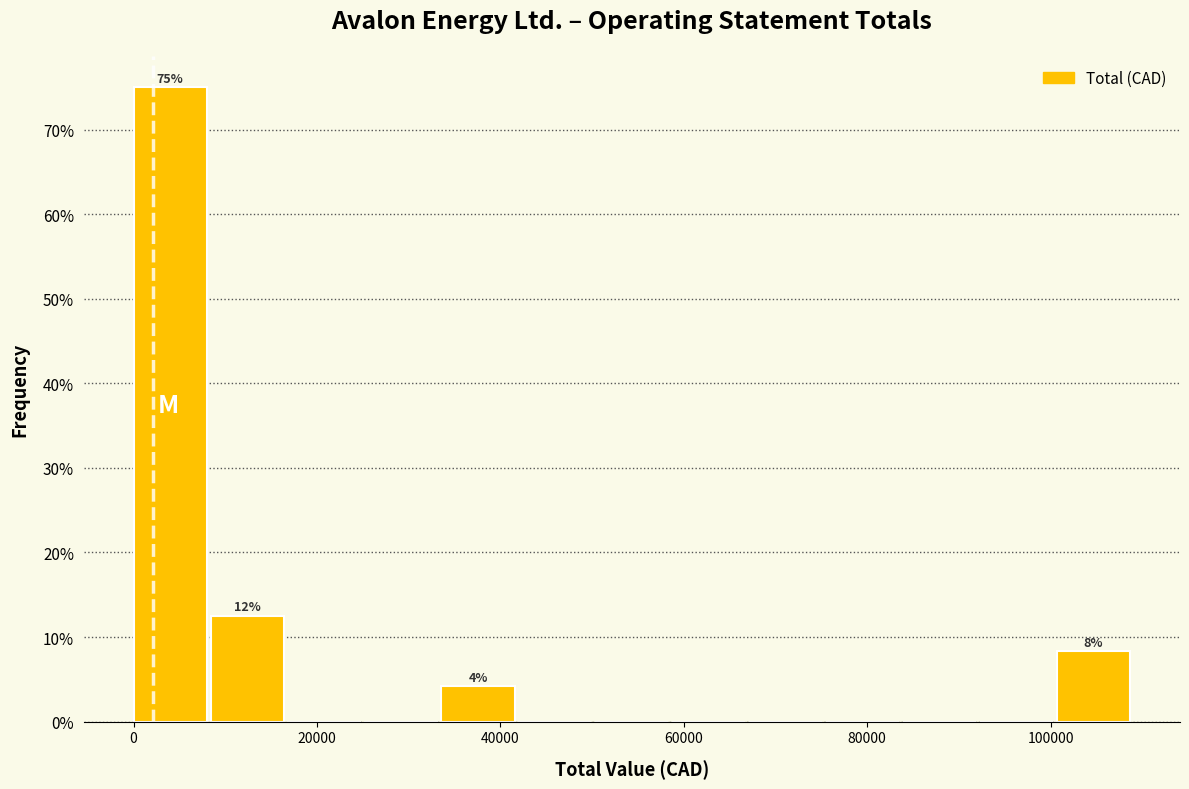

Which range on the x-axis has the tallest bar?

0 to 8000